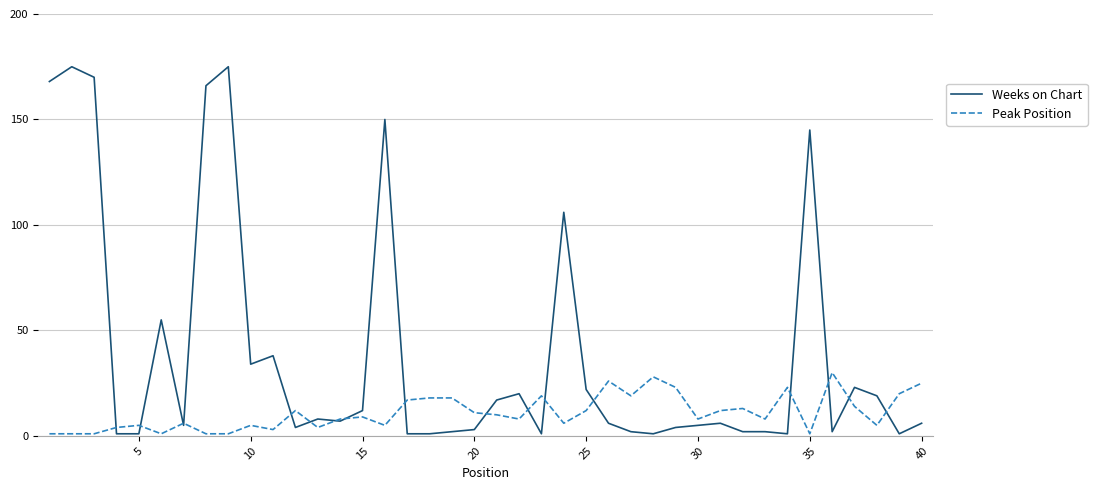

Which series has the largest total across all categories?

Weeks on Chart